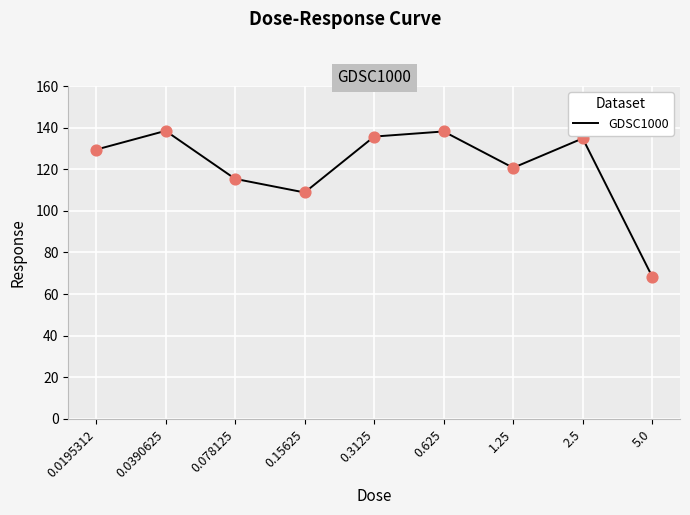

What is the change in value from 0.15625 to 2.5?

+26.0